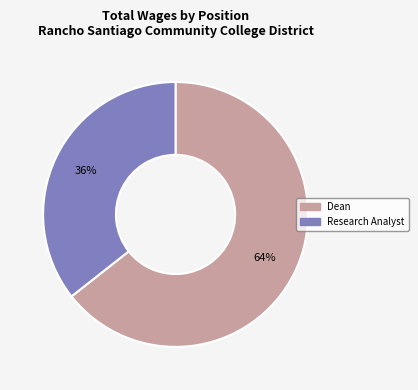

To the nearest percent, what is the combined percentage of Research Analyst and Dean?

100%